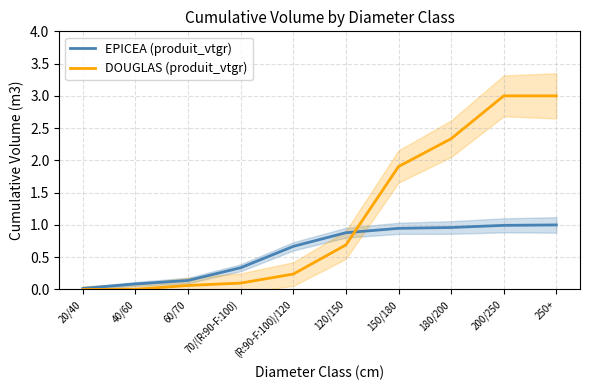

How many series are shown in this chart?

2